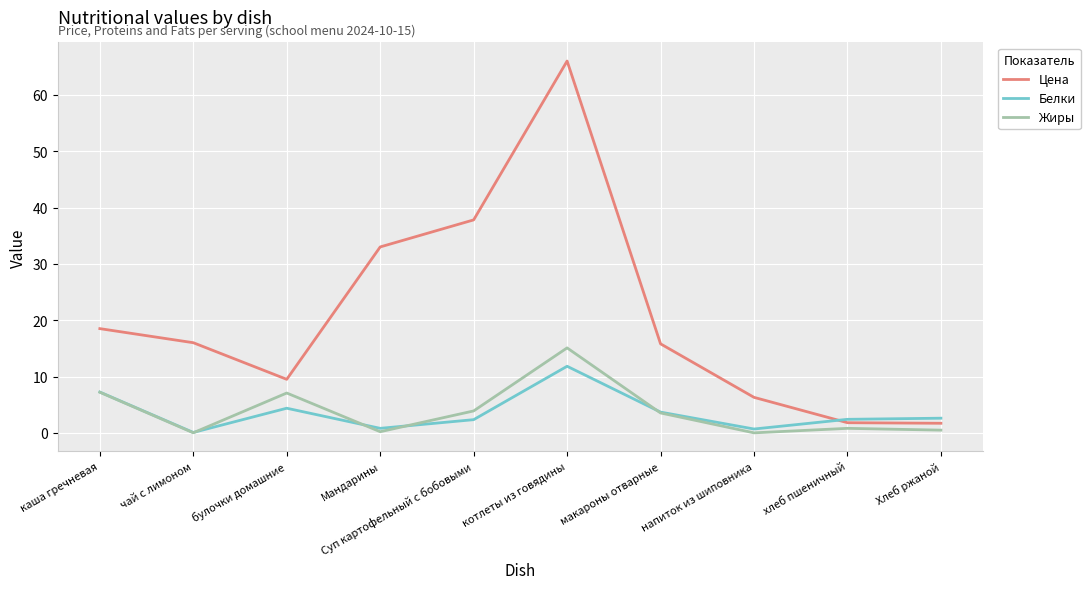

What is the sum of the Жиры values at хлеб пшеничный and напиток из шиповника?

0.8